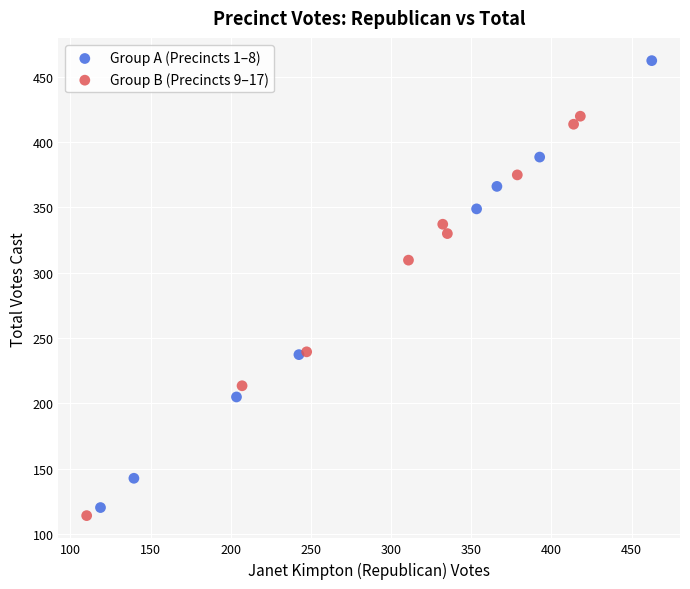

What are all the series names shown in the legend?

Group A (Precincts 1–8), Group B (Precincts 9–17)